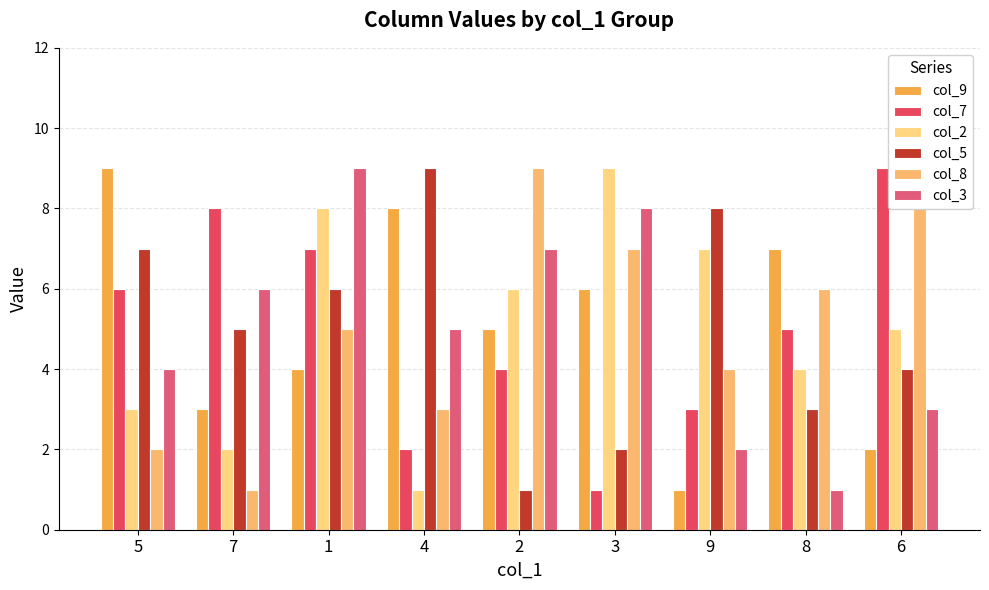

Rank the categories by col_2 value from highest to lowest.

3, 1, 9, 2, 6, 8, 5, 7, 4